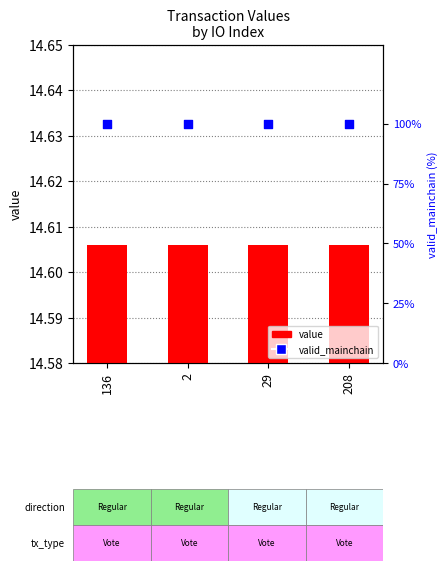

What is the total value across all series at 29?

114.6